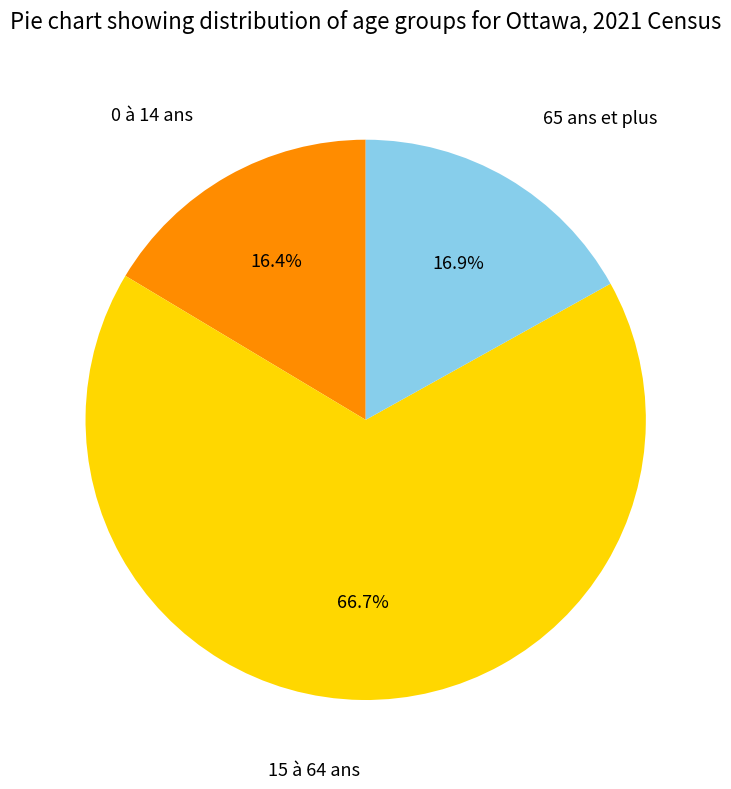

Is 65 ans et plus the majority of the pie?

No